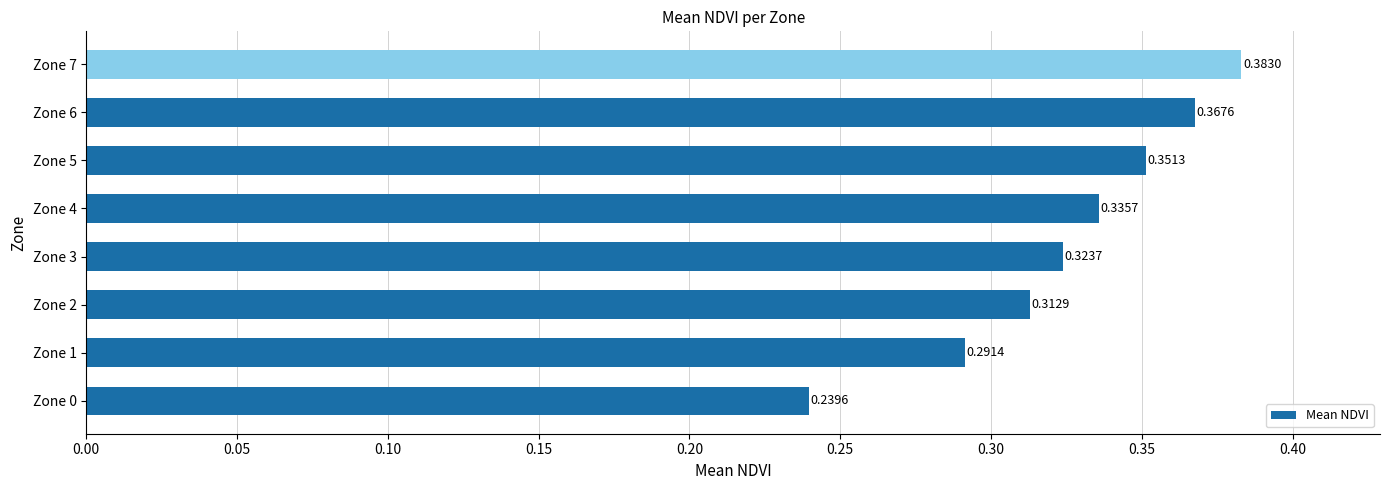

What is the difference between the maximum and minimum values?

0.1